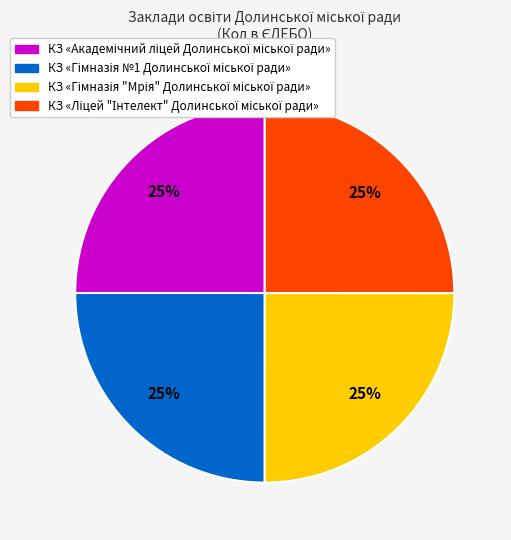

Does any single category account for the majority?

No